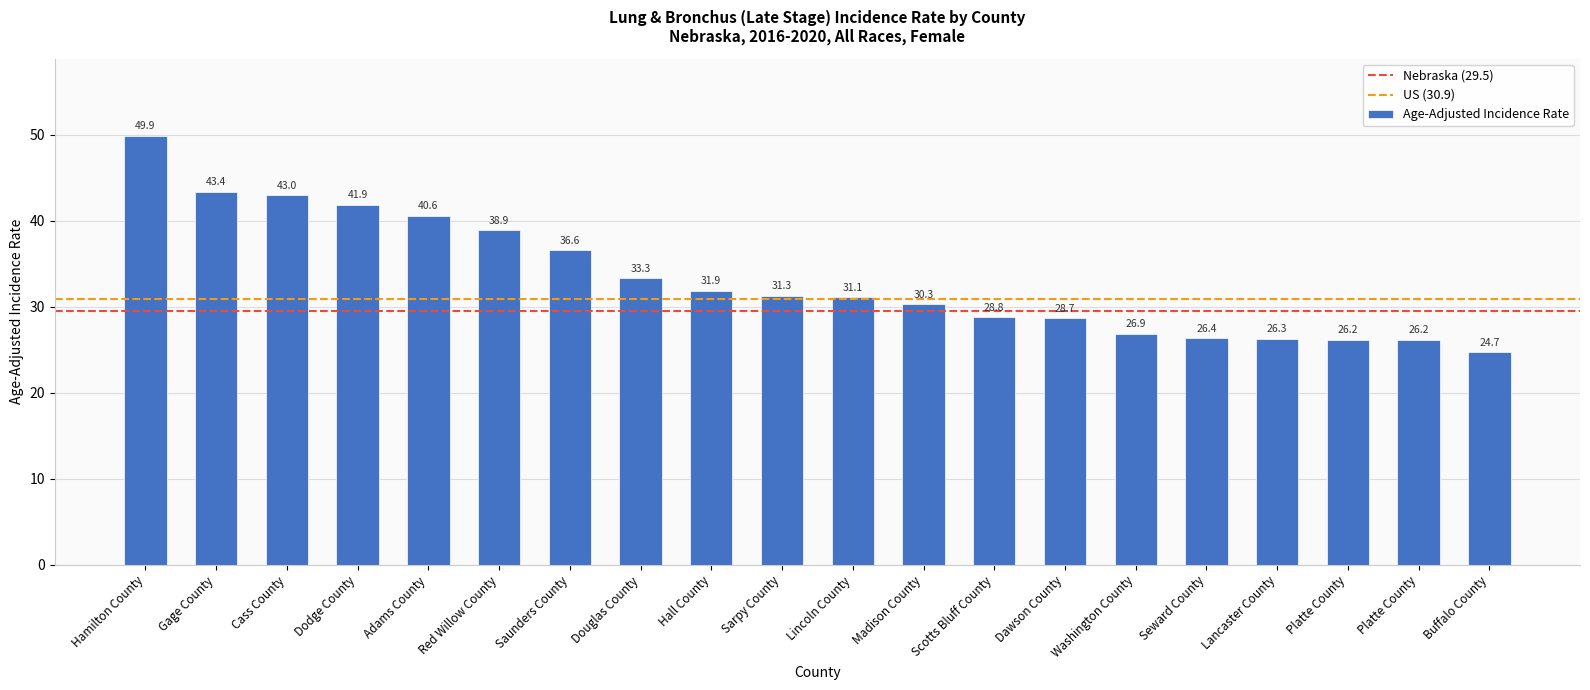

Rank the categories by value from highest to lowest.

Hamilton County, Gage County, Cass County, Dodge County, Adams County, Red Willow County, Saunders County, Douglas County, Hall County, Sarpy County, Lincoln County, Madison County, Scotts Bluff County, Dawson County, Washington County, Seward County, Lancaster County, Platte County, Platte County, Buffalo County